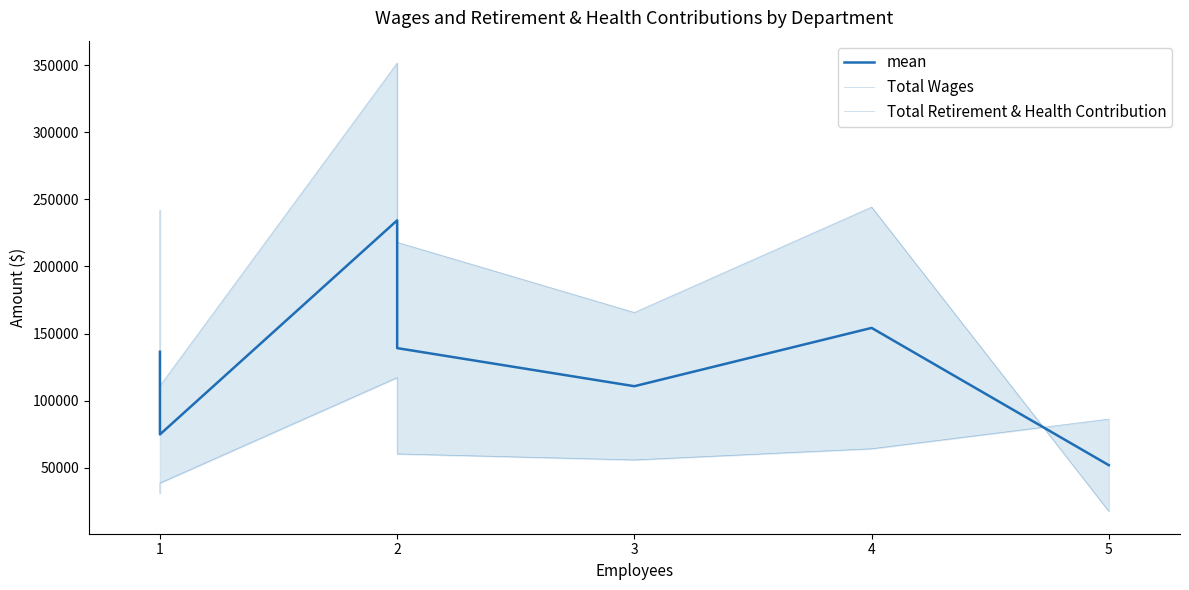

At which category does Total Wages reach its first local valley?

1